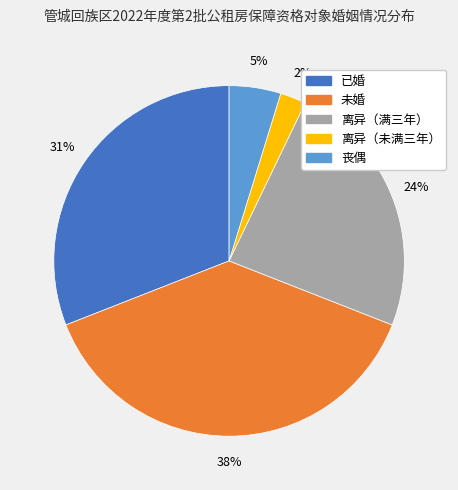

Rank the categories by value from highest to lowest.

未婚, 已婚, 离异（满三年）, 丧偶, 离异（未满三年）